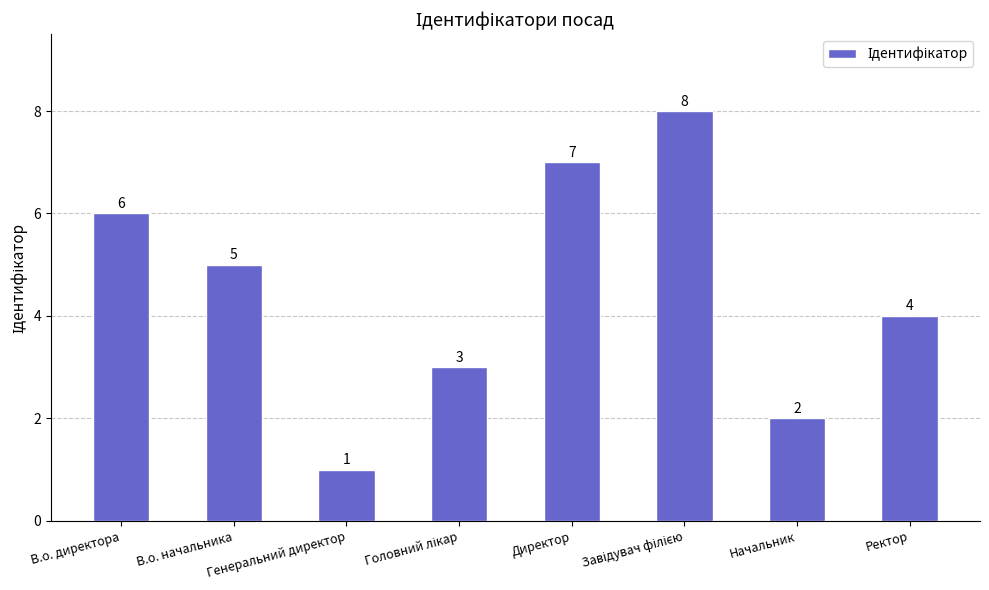

What is the difference between the maximum and minimum values?

7